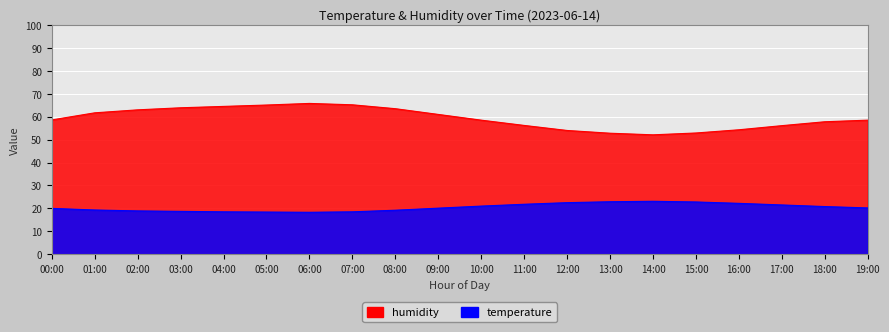

Rank the series by their average value, from highest to lowest.

humidity, temperature